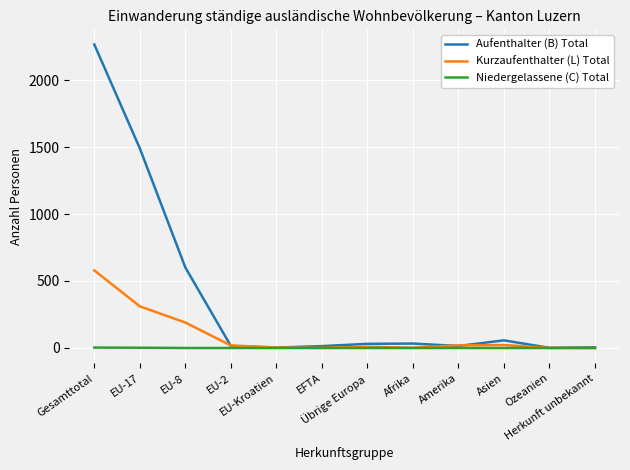

Which series has the largest range (max minus min)?

Aufenthalter (B) Total